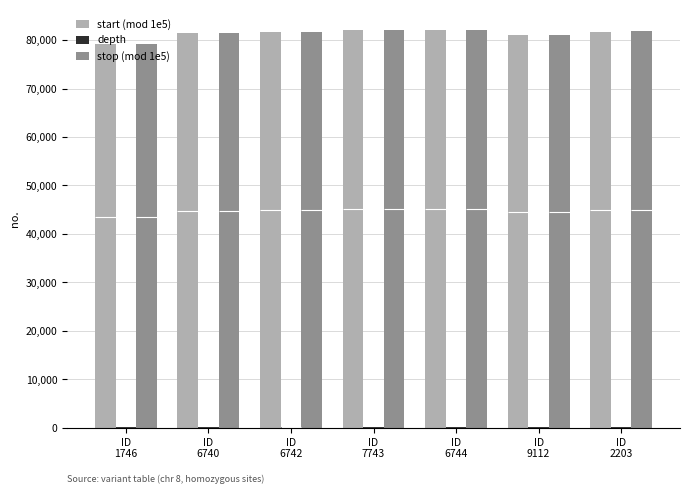

Does the chart contain any negative values?

No